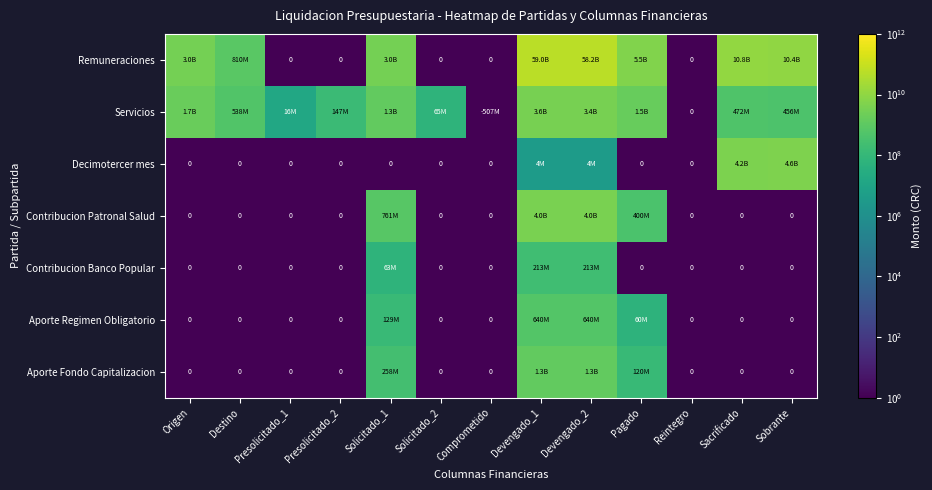

What is the sum of all Aporte Fondo Capitalizacion values?

2939367963.9